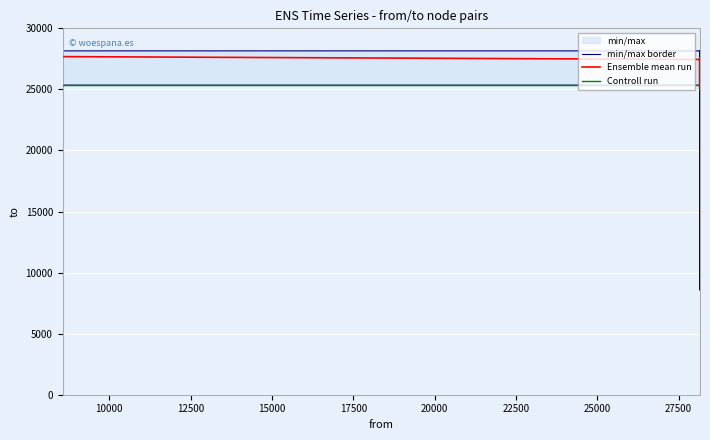

Reading right to left, extract all data points from this chart.

min/max border: 25348.0	25348.0	25348.0	25348.0	25348.0	8572.0	8572.0	25348.0	25348.0
Ensemble mean run: 26749.5	27217.7	25348.0	27451.5	27591.2	24953.9	25353.0	27451.5	27684.2
Controll run: 25348.0	25348.0	25348.0	25348.0	25348.0	25348.0	25348.0	25348.0	25348.0